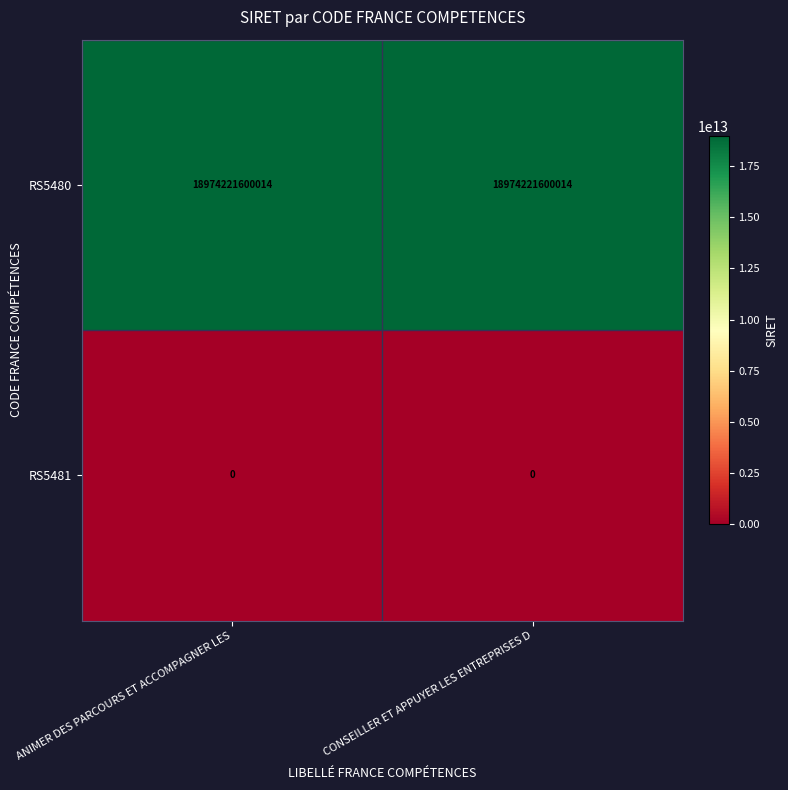

How many series are shown in this chart?

2